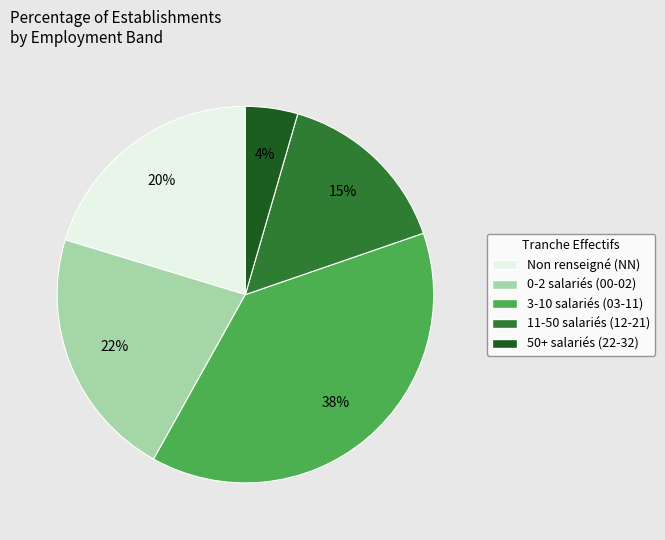

To the nearest percent, what is the average slice percentage?

20%